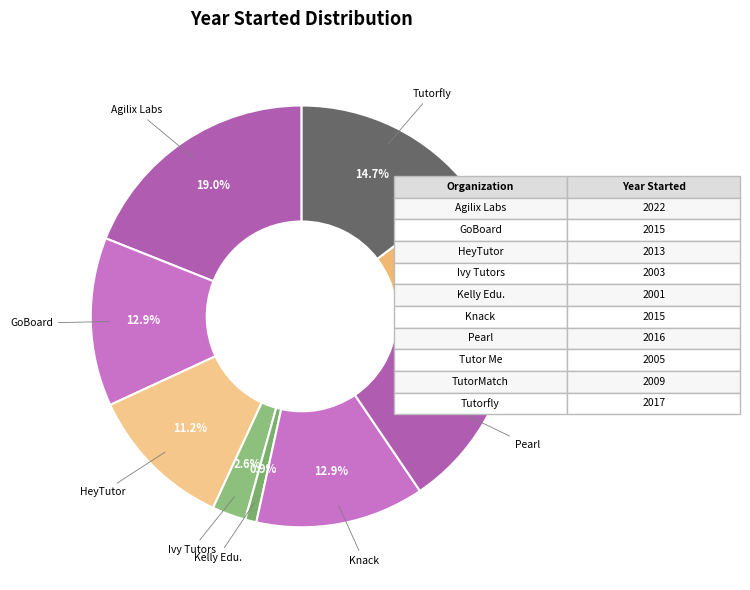

Do TutorMatch and GoBoard together represent more than half of the pie?

No